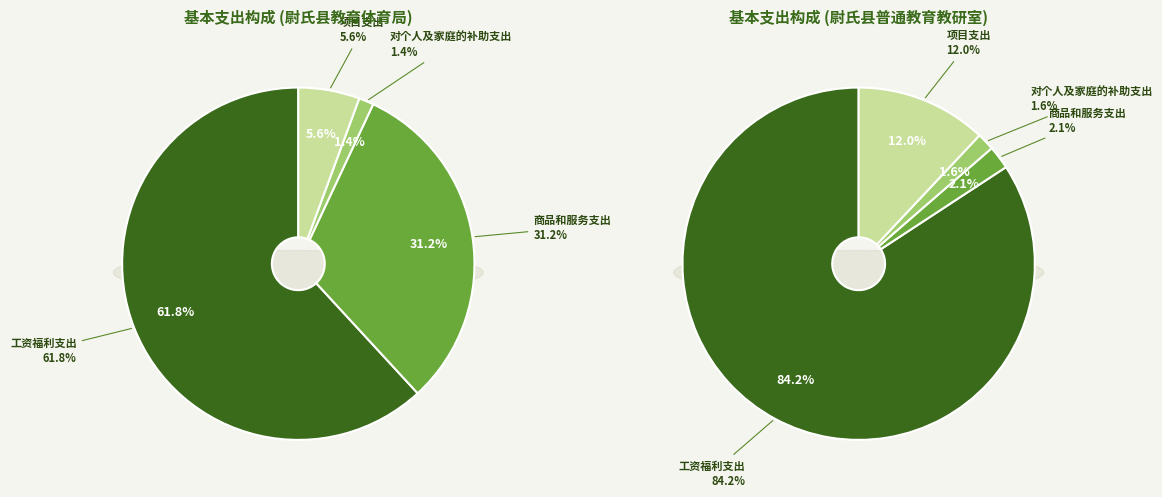

Count the number of slices in the pie.

4